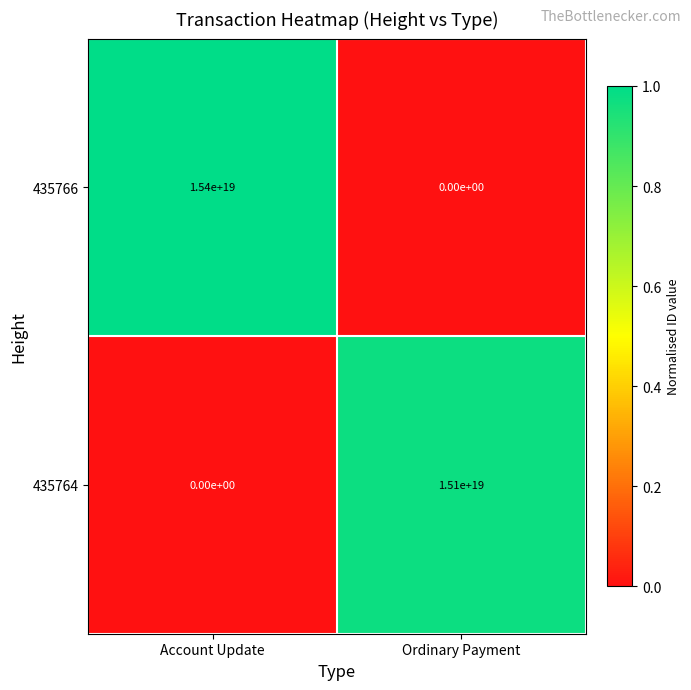

The 435764 series shows 0 at Account Update. True or false?

True